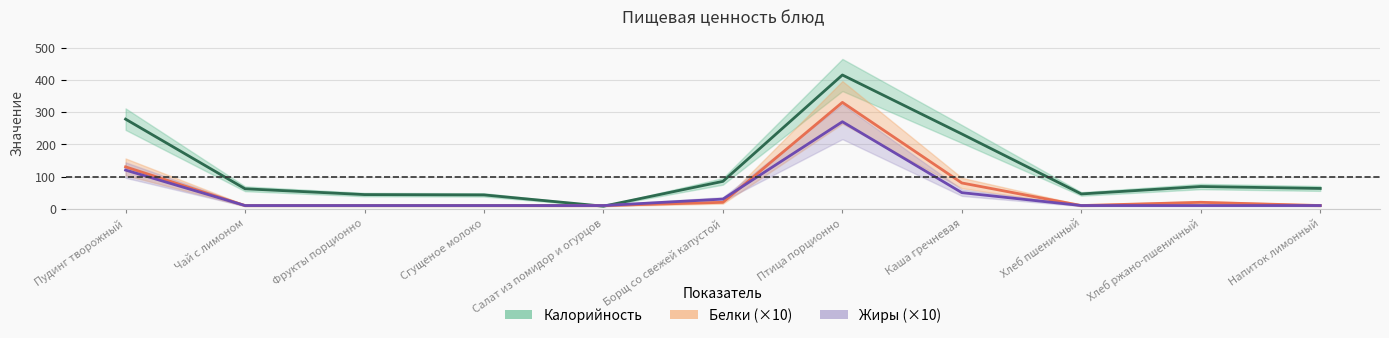

Which series has the largest range (max minus min)?

Калорийность